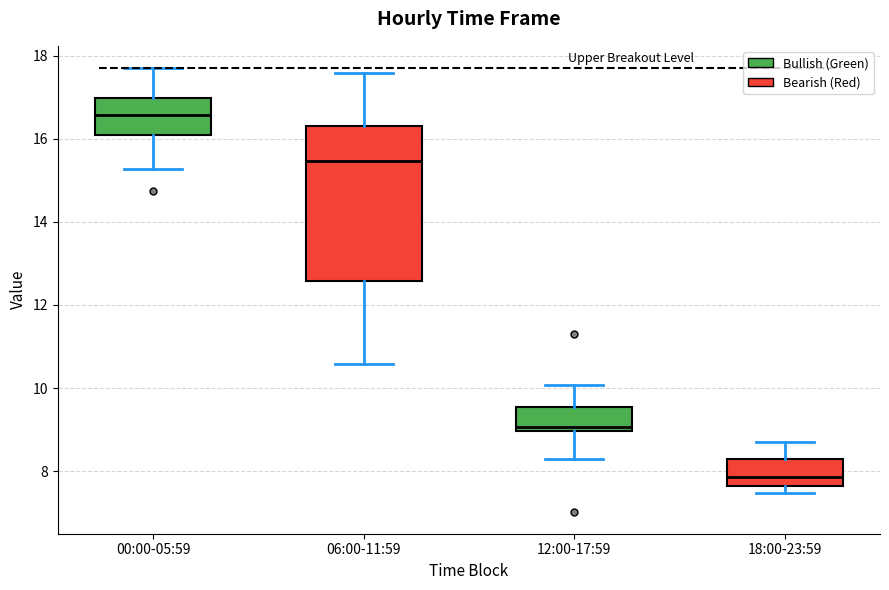

Which box has the lowest median line?

18:00-23:59